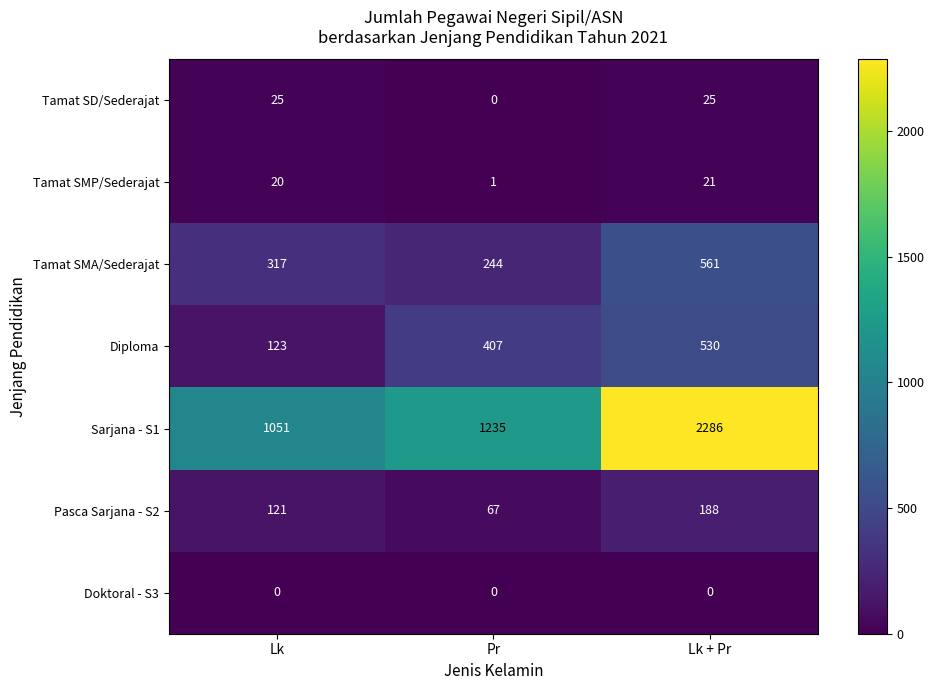

The Doktoral - S3 series shows 0 at Lk. True or false?

True